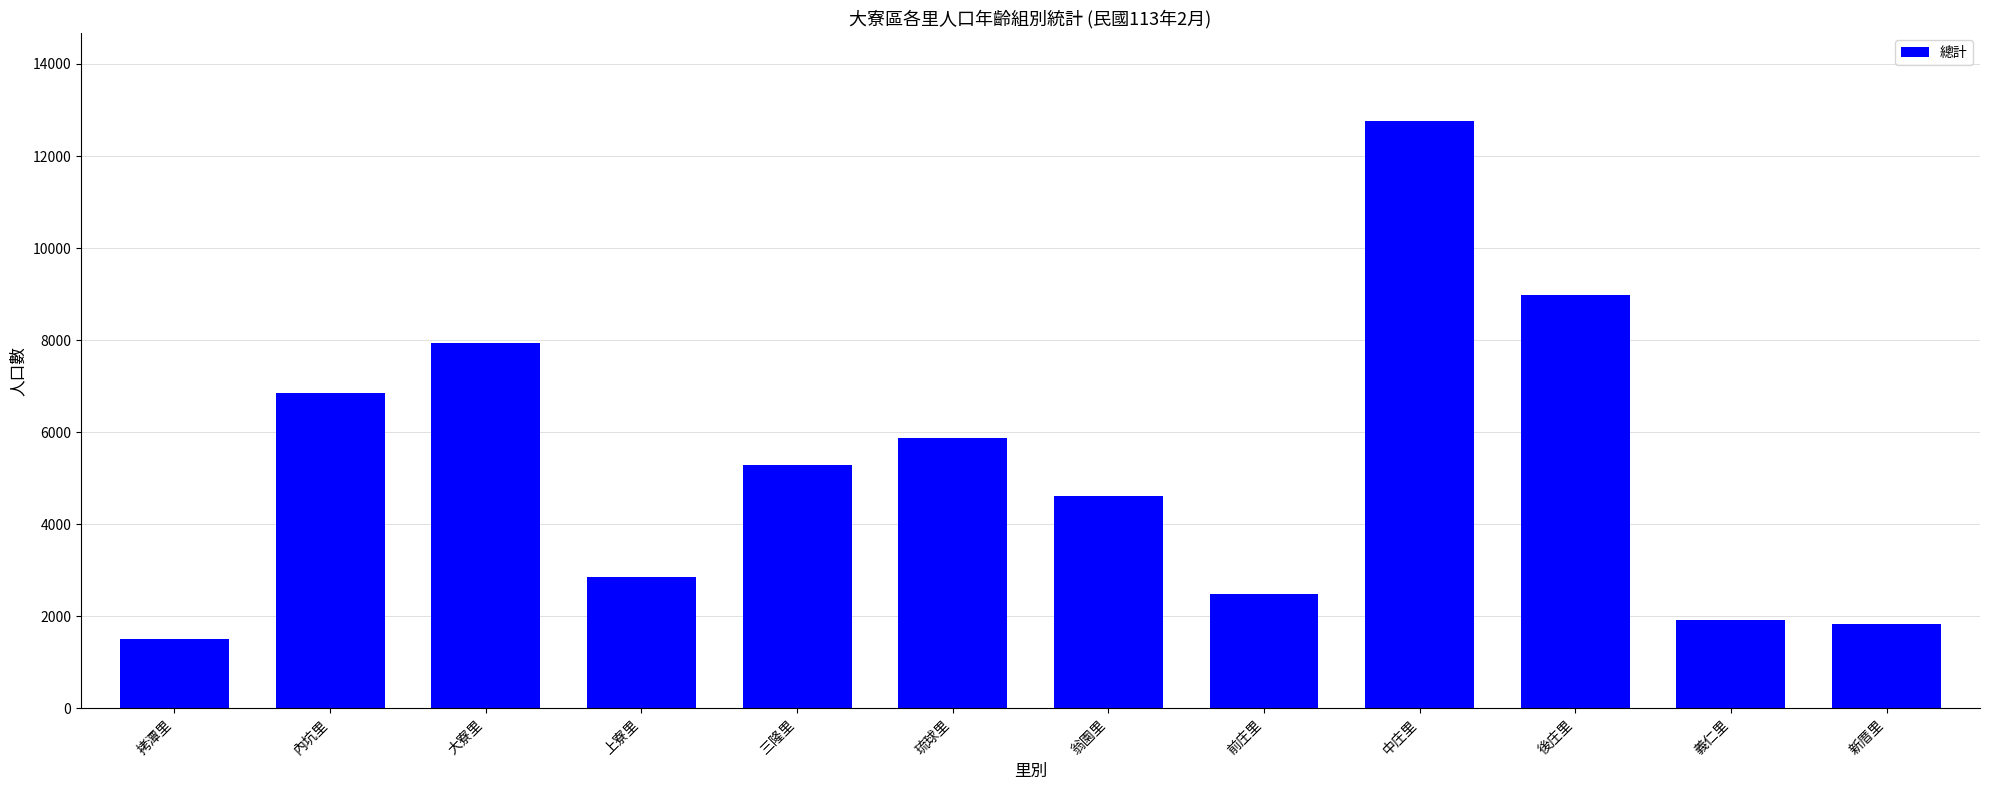

What is the change in value from 大寮里 to 三隆里?

-2668